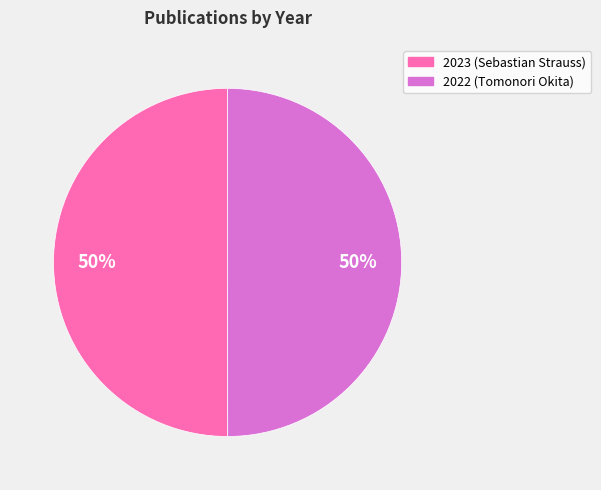

How many slices are in this pie chart?

2